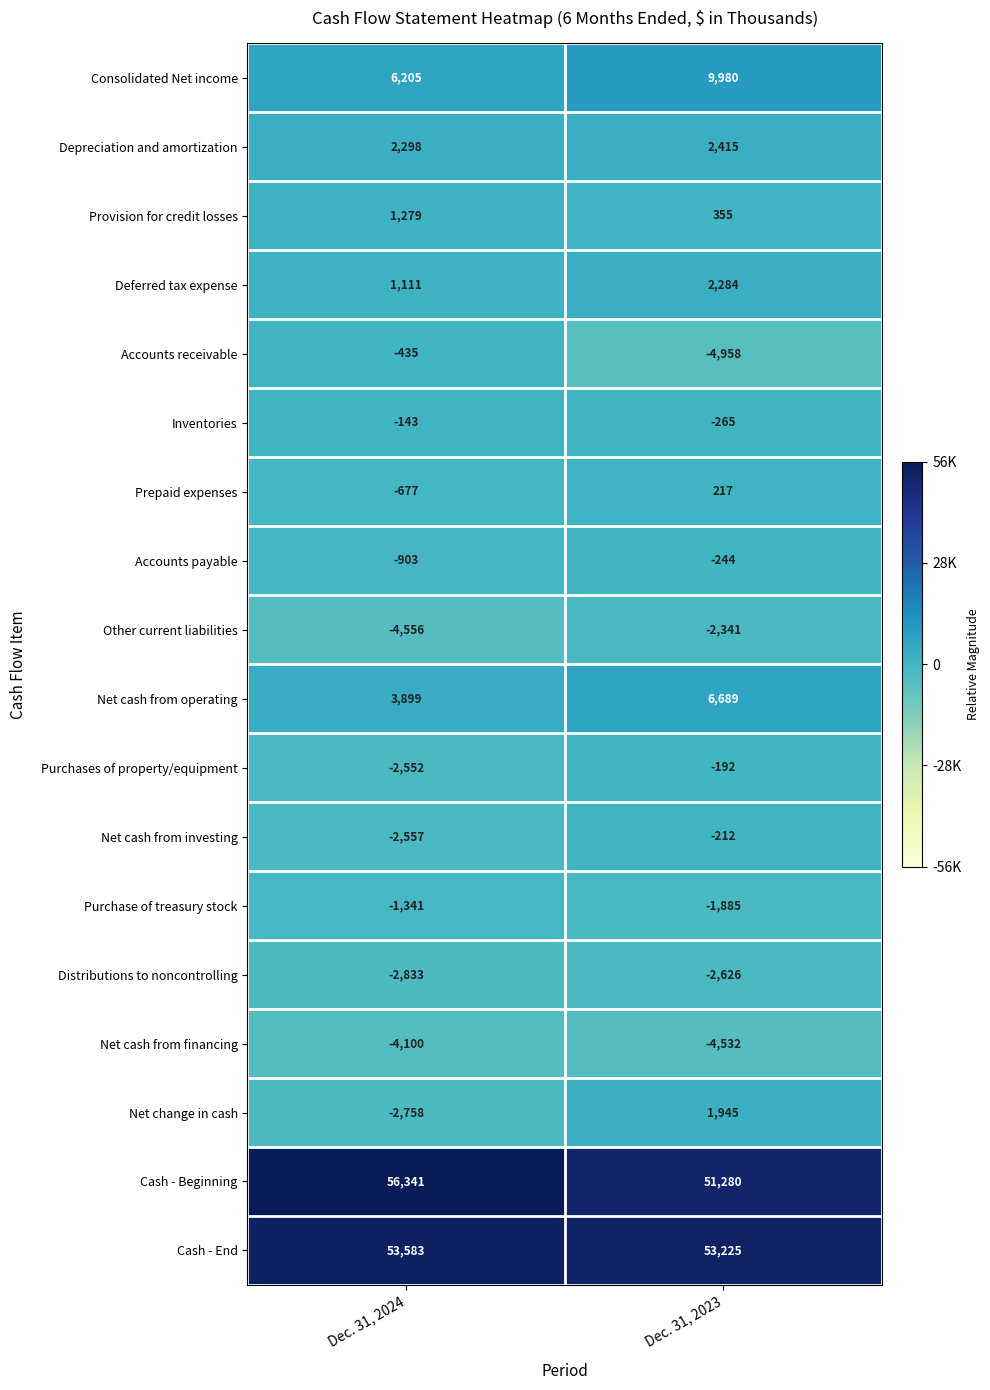

At which category does the chart reach its peak across all series?

Dec. 31, 2024